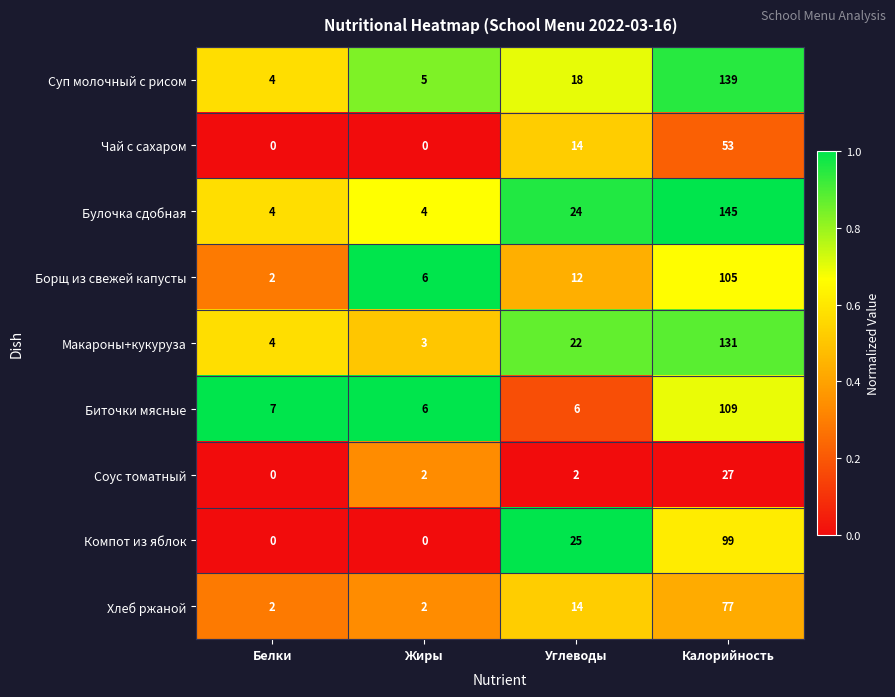

What is the spread (max minus min) of values at Калорийность?

118